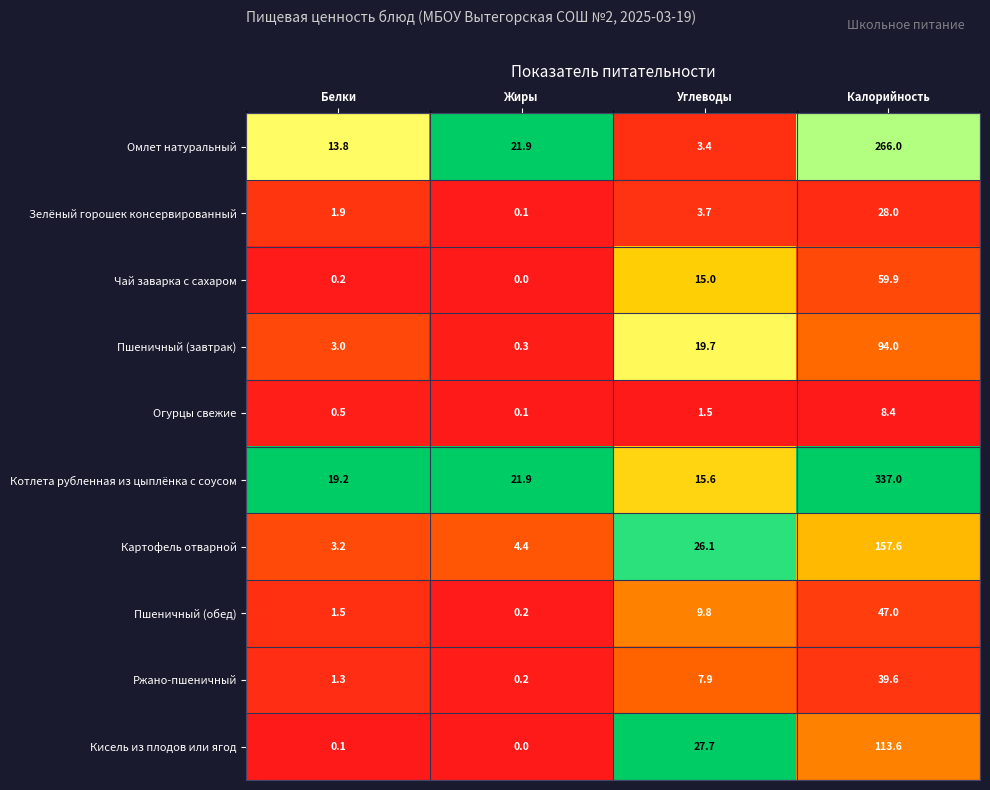

What is the highest value of the Огурцы свежие series?

8.4